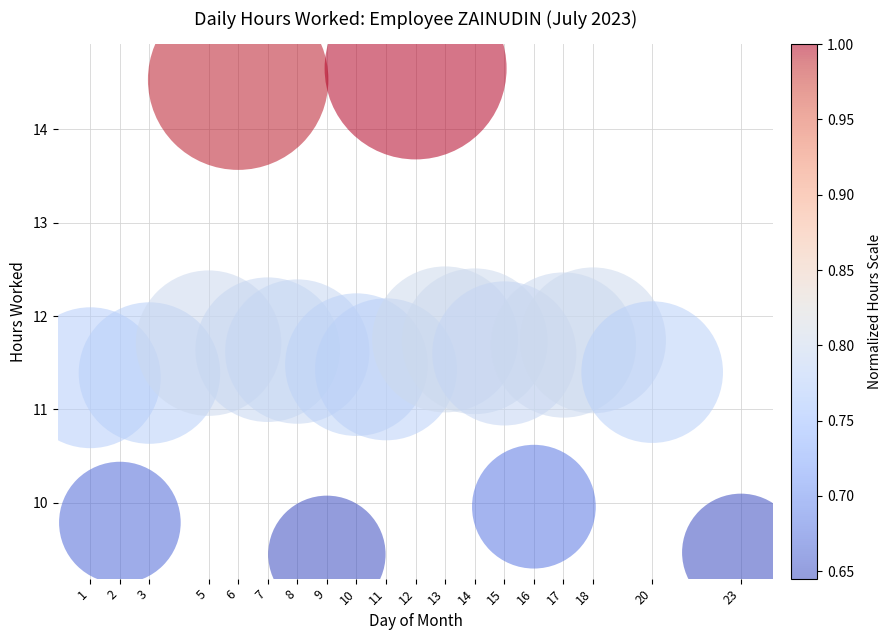

What is the range of X values (max minus min)?

22.0